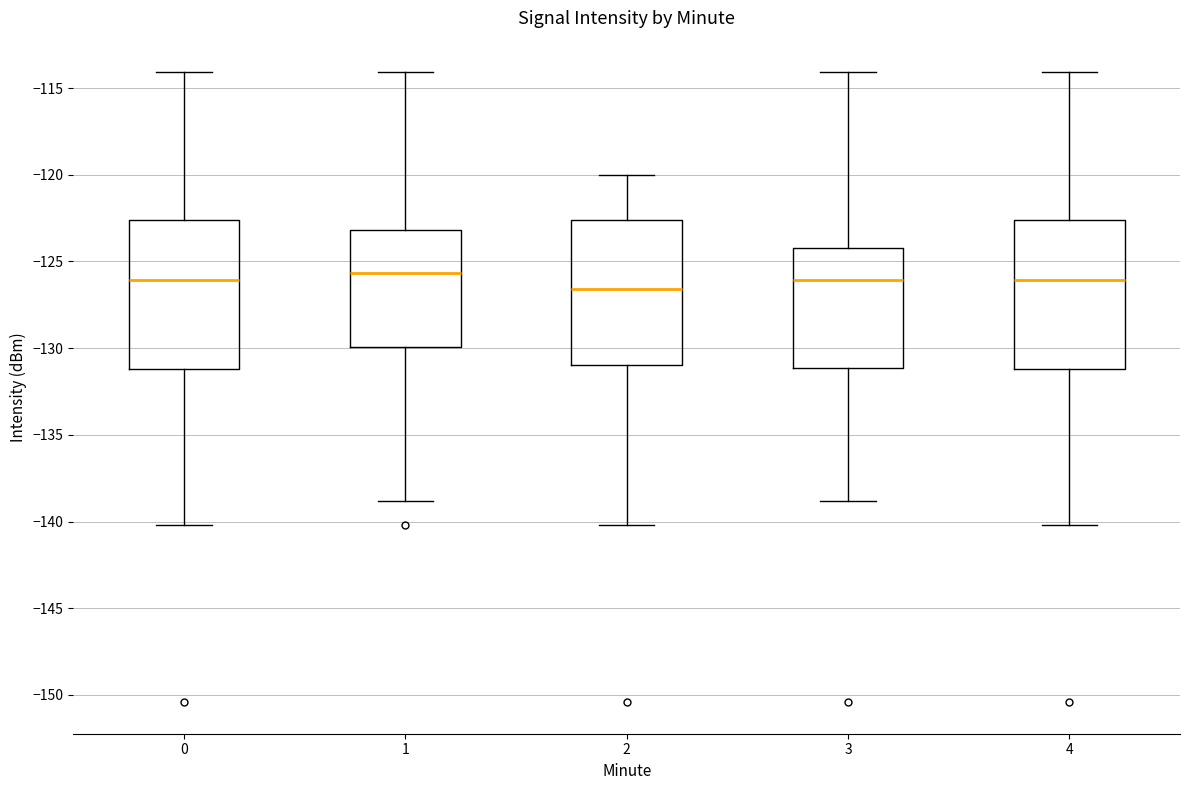

Where does the upper whisker of the box at x = 4 end on the y-axis? The values are not printed on the chart, so give them approximately, as read against the axis.

-114.0